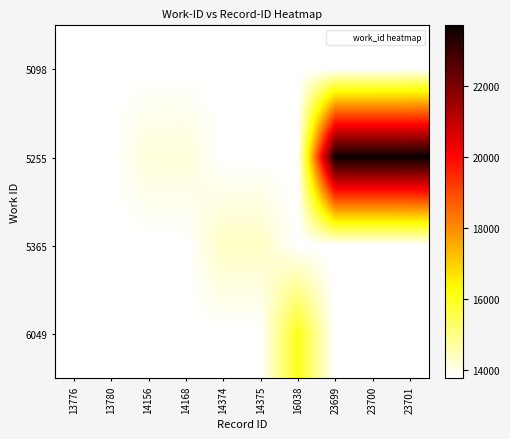

What is the total value across all series at 14375?

55703